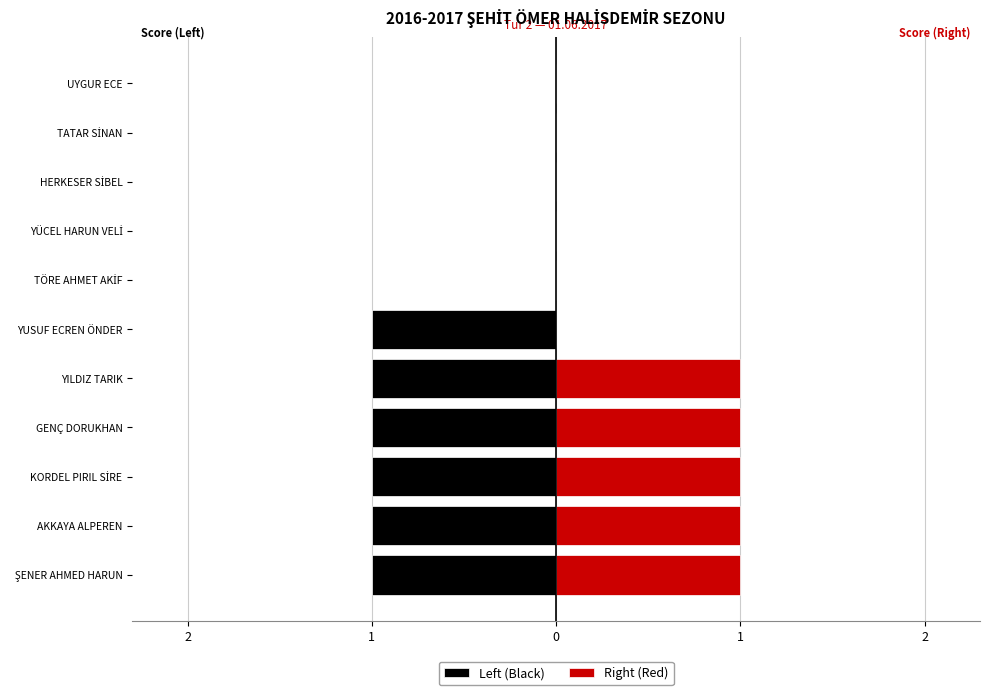

How many bars are there in each group?

2